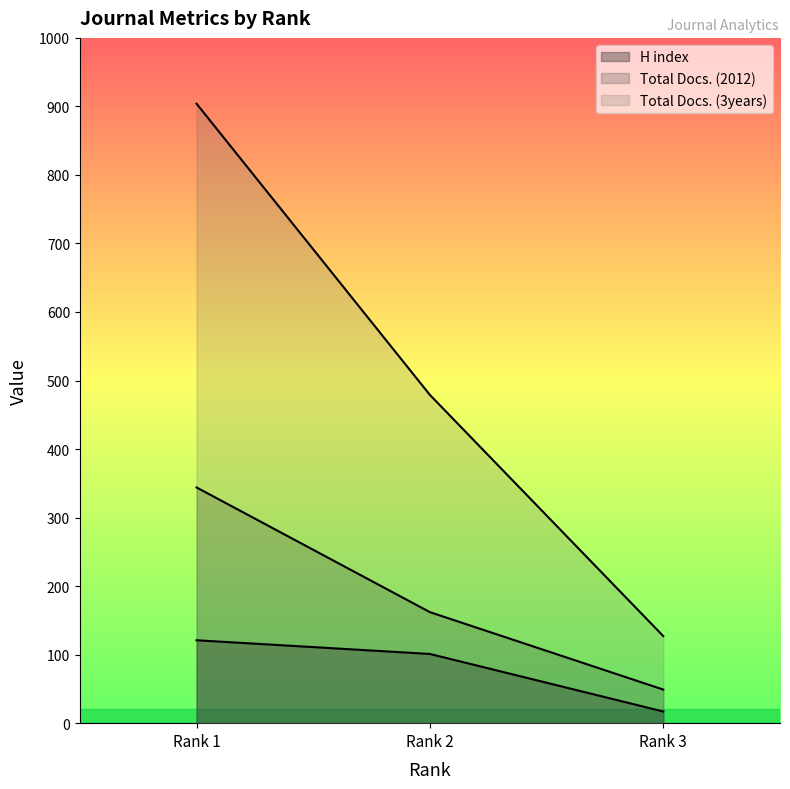

At which category is the sum across all series the highest?

Rank 1